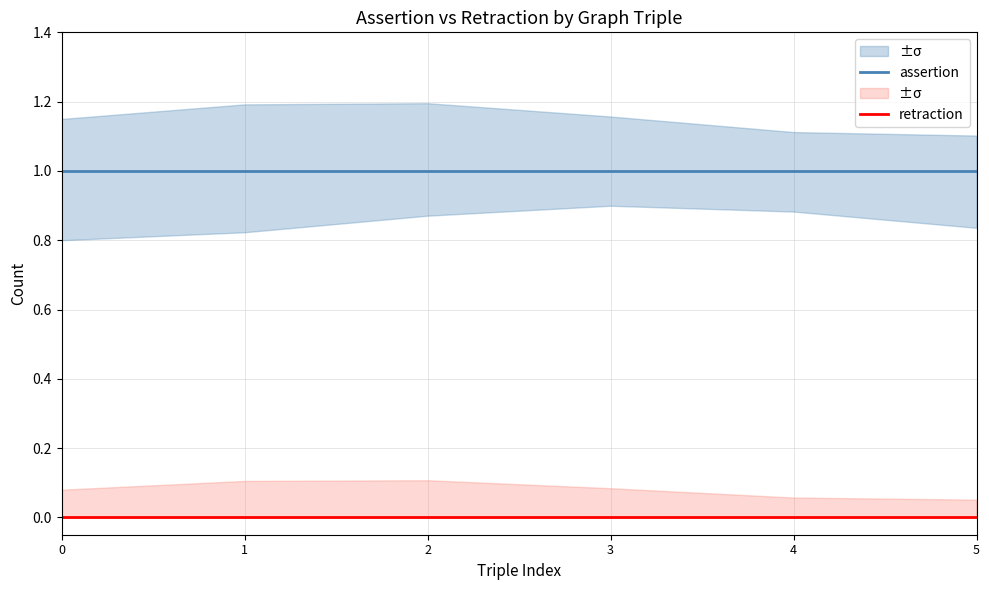

True or false: retraction and assertion cross at least once.

False